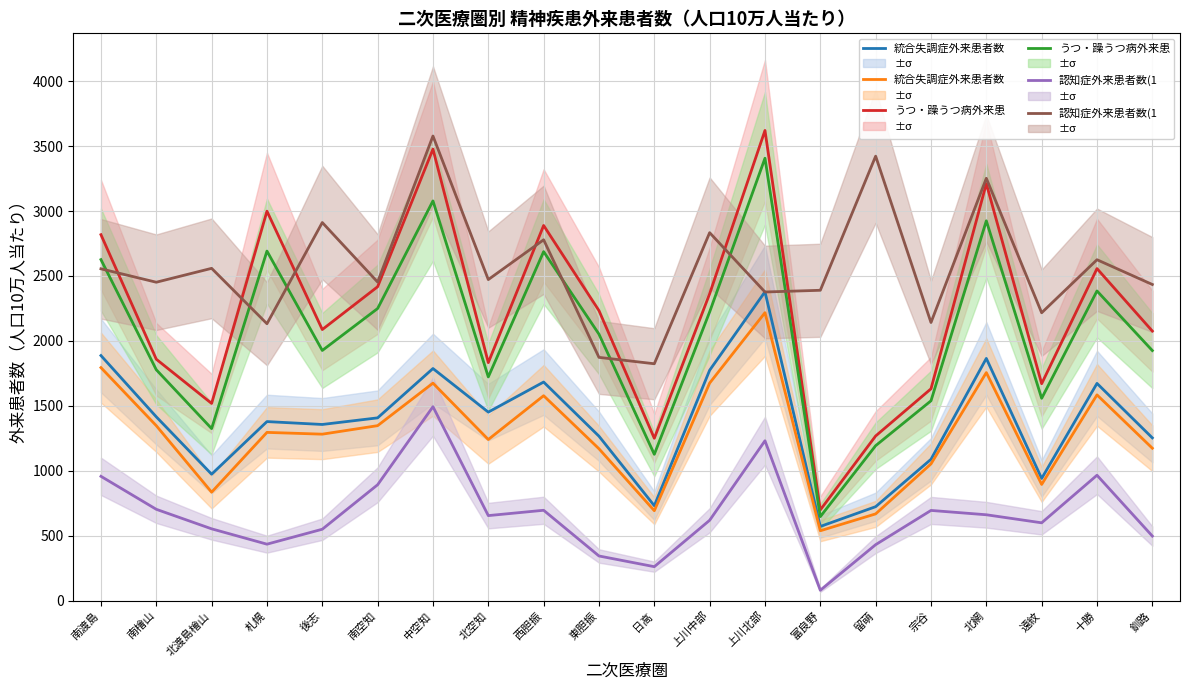

Reading right to left, transcribe all the data shown in this chart.

統合失調症外来患者数: 1174.1	1584.6	895.1	1756.2	1053.2	668.3	538.5	2217.6	1675.5	692.9	1169.8	1578.2	1240.9	1675.1	1347.7	1282.1	1295.9	835.5	1347.5	1794.7
うつ・躁うつ病外来患: 1925.9	2384.8	1558.2	2924.8	1539.1	1193.6	647.1	3406.8	2223.4	1127.0	2052.2	2687.6	1722.8	3078.2	2249.6	1926.7	2691.9	1325.1	1778.2	2626.2
認知症外来患者数(1: 2434.6	2625.3	2216.9	3252.4	2141.8	3422.7	2390.1	2376.8	2833.6	1824.3	1873.5	2778.8	2472.4	3578.0	2453.3	2911.7	2132.5	2559.0	2452.0	2555.3